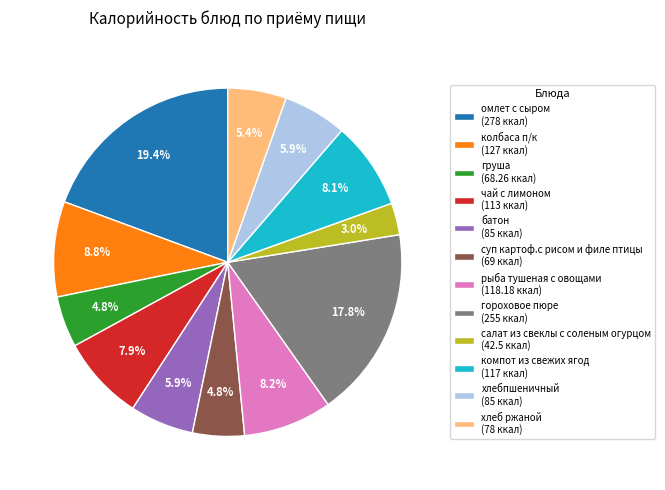

What is the ratio of the value at салат из свеклы с соленым огурцом to the value at гороховое пюре?

0.2